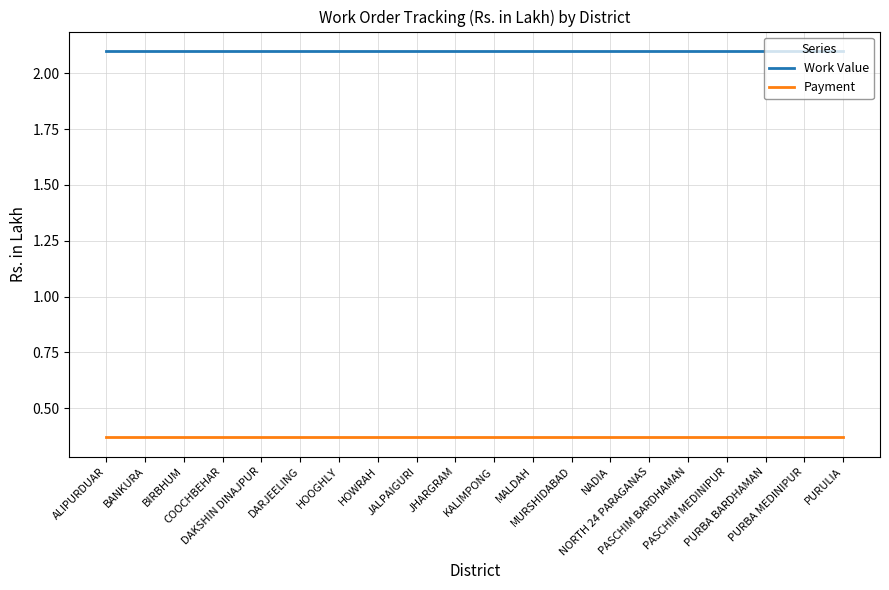

True or false: Work Value and Payment intersect in this chart.

False